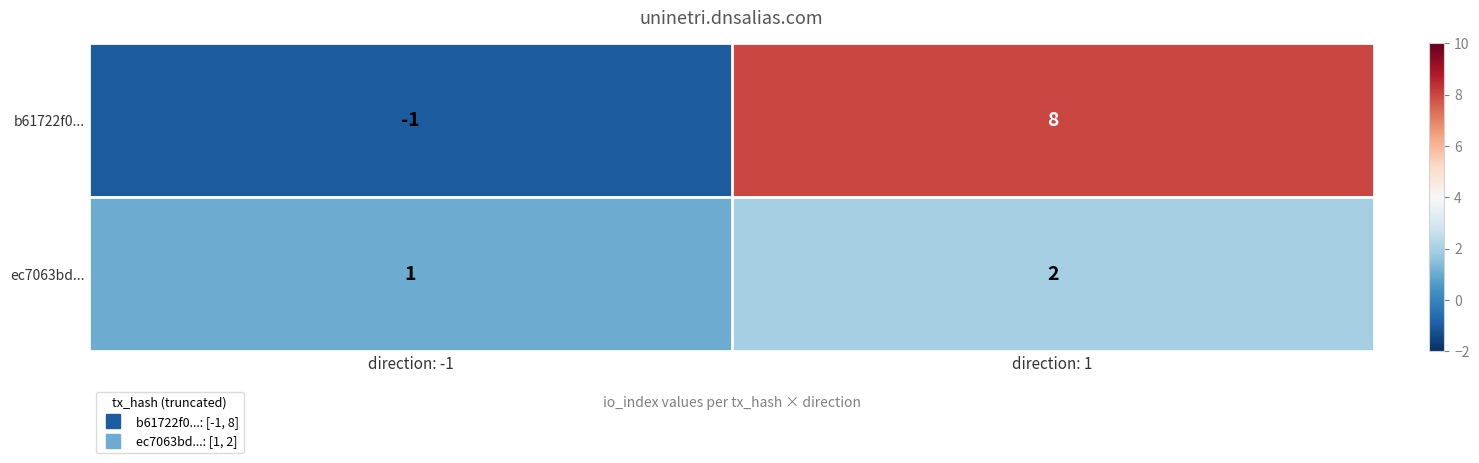

At direction: -1, list the series in order from largest to smallest.

ec7063bd..., b61722f0...